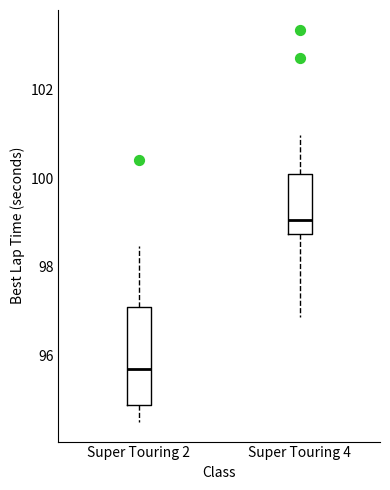

Comparing the boxes themselves (not the whiskers), which one is the tallest?

Super Touring 2